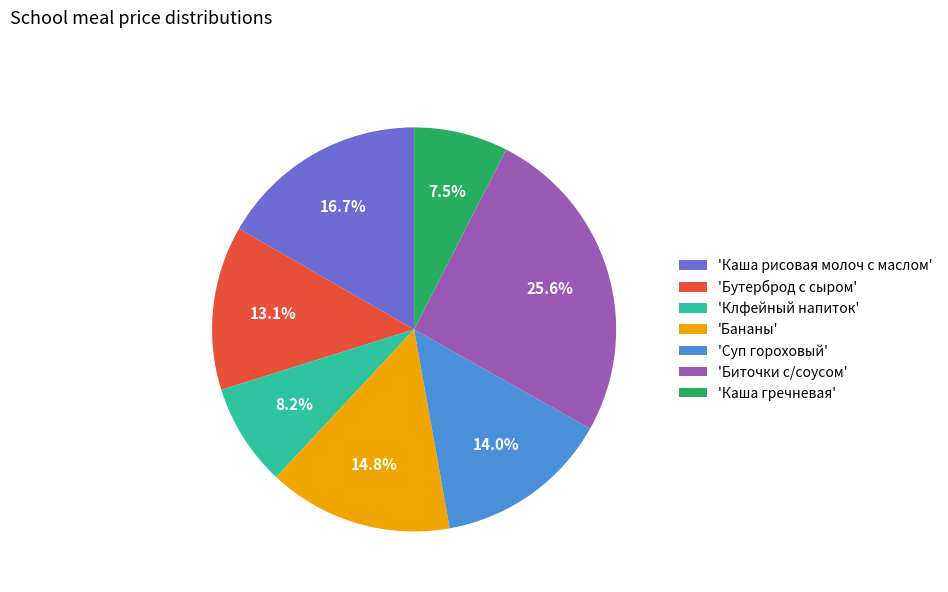

Approximately how many times larger is the value at 'Каша гречневая' compared to 'Бутерброд с сыром'?

0.6